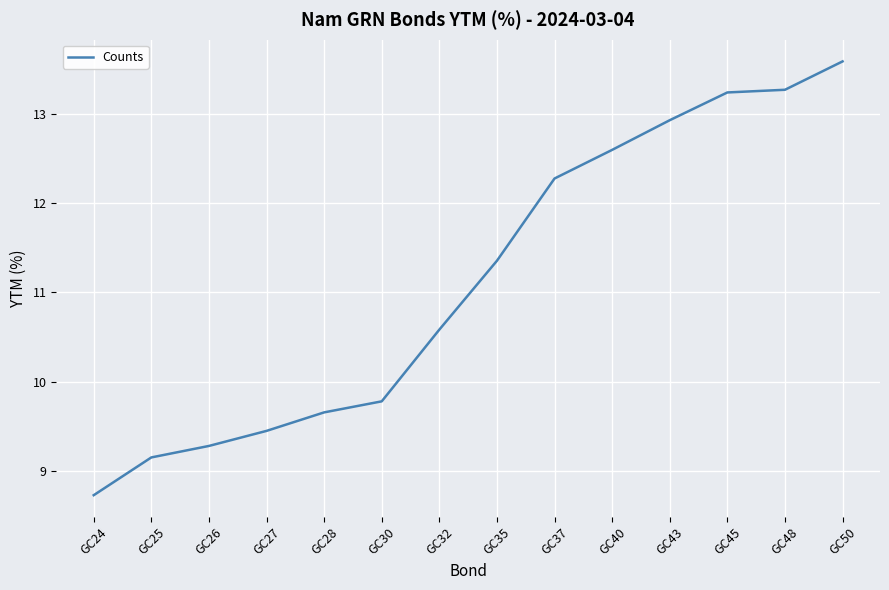

What is the ratio of the value at GC25 to the value at GC30?

0.9